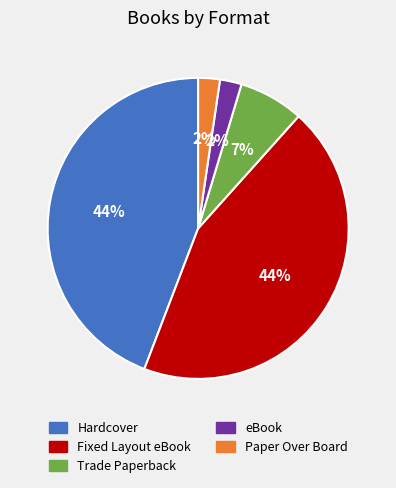

To the nearest percent, what percentage of the pie is Fixed Layout eBook?

44%